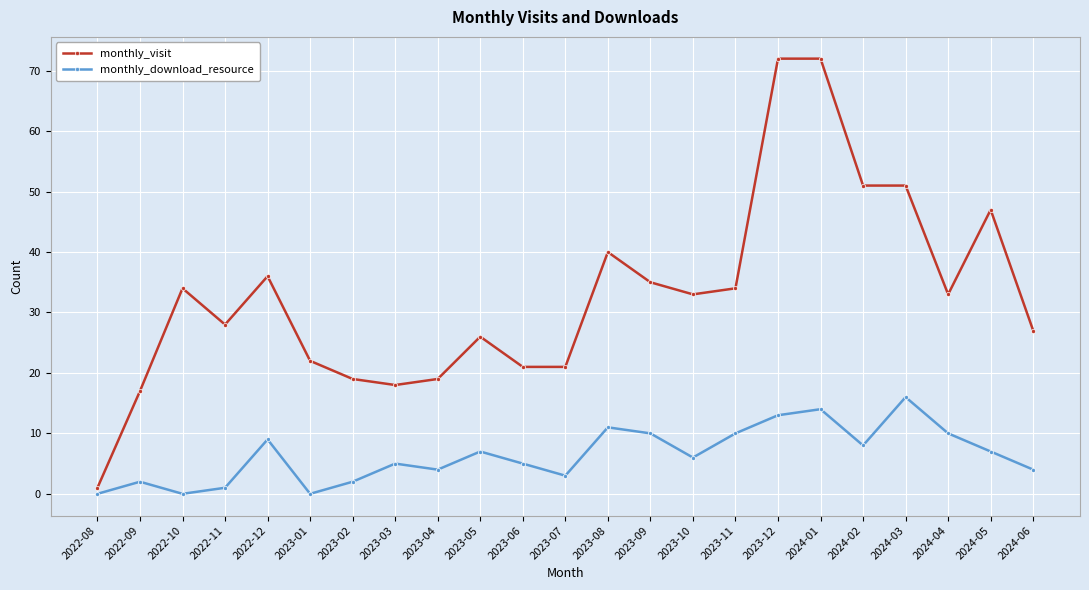

What is the maximum value shown in the chart?

72